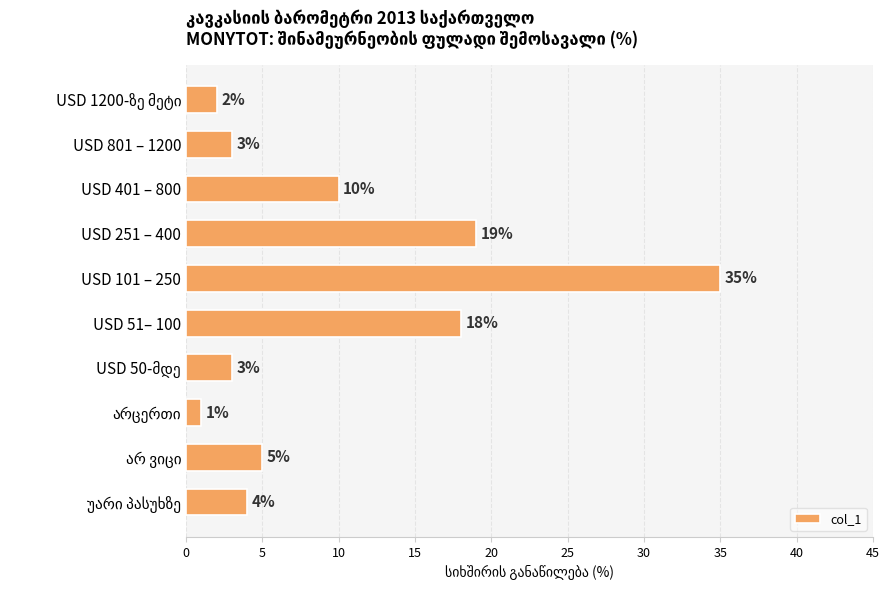

Between USD 401 – 800 and USD 51– 100, which is larger?

USD 51– 100